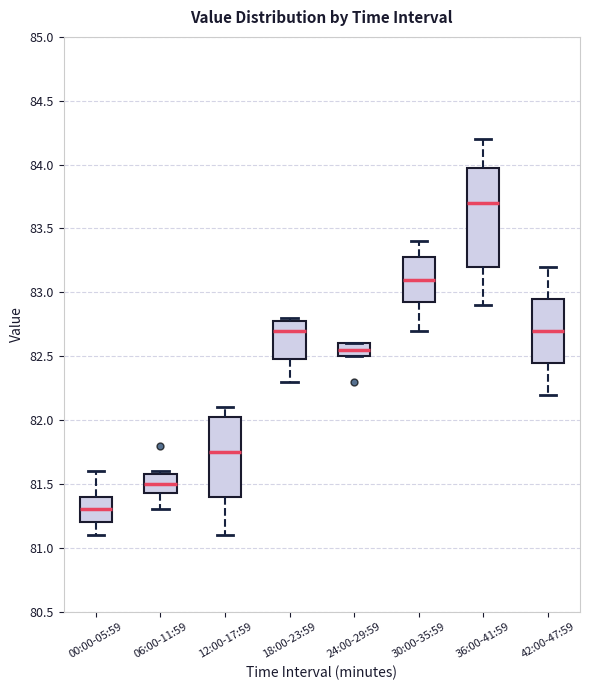

Which box's median line is the lowest?

00:00-05:59